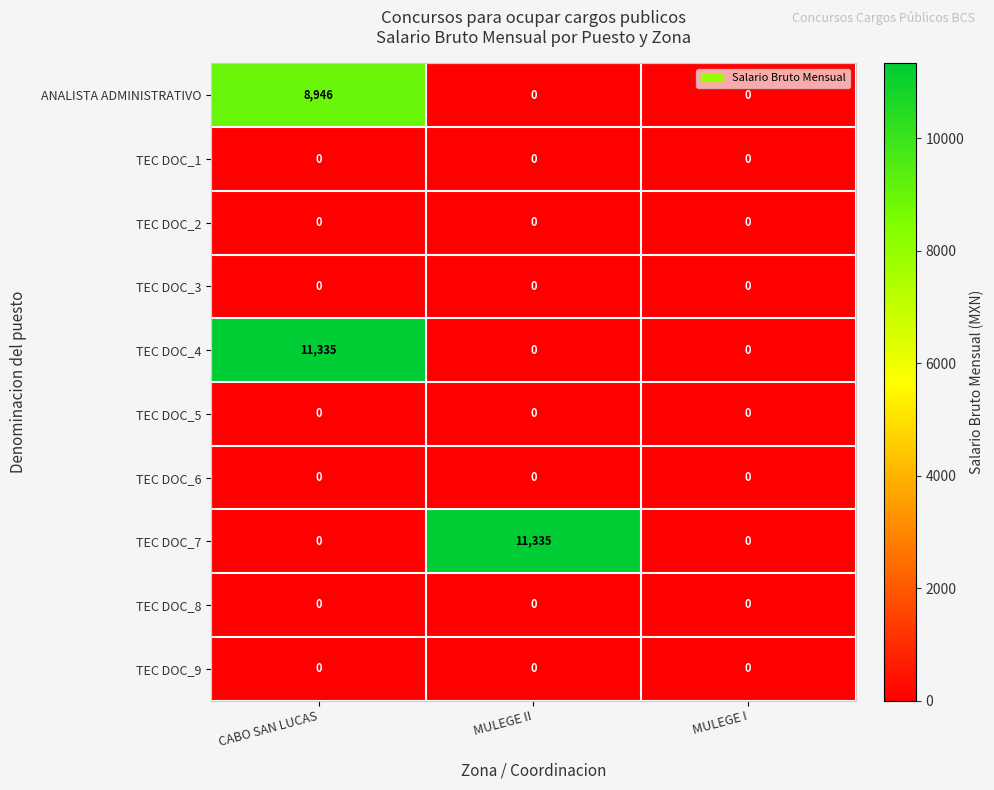

What is the spread (max minus min) of values at CABO SAN LUCAS?

11335